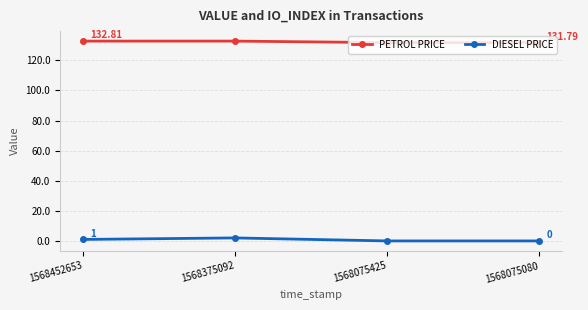

How many data points does each series have?

4